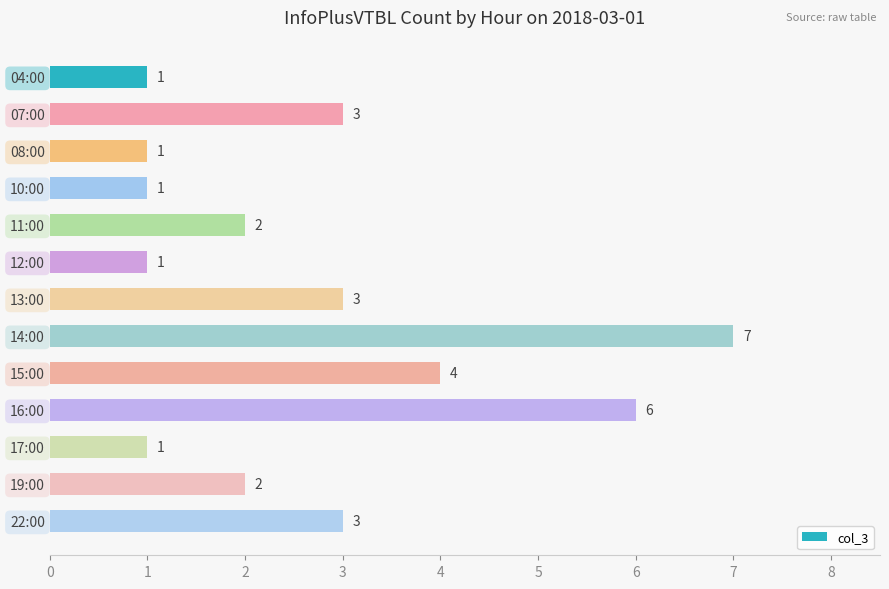

What value does the data have at 07:00?

3